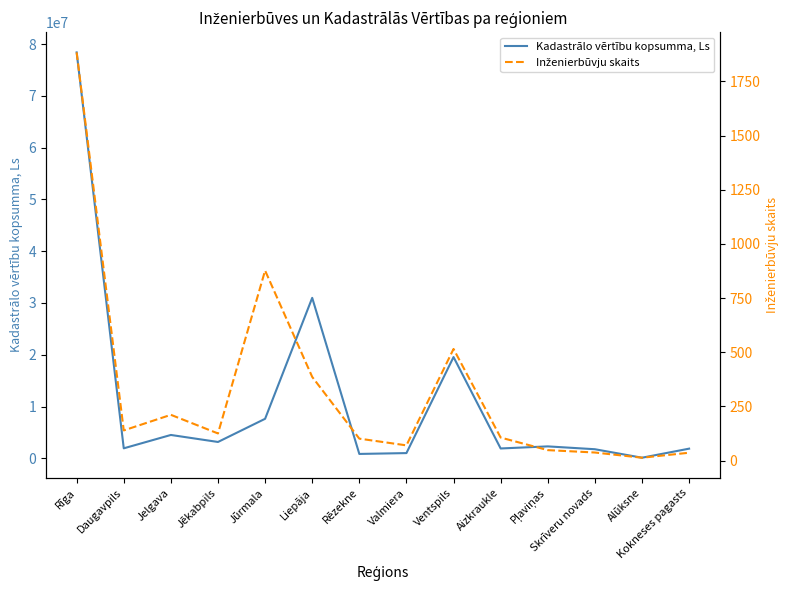

Where is the first local minimum for Inženierbūvju skaits?

Daugavpils